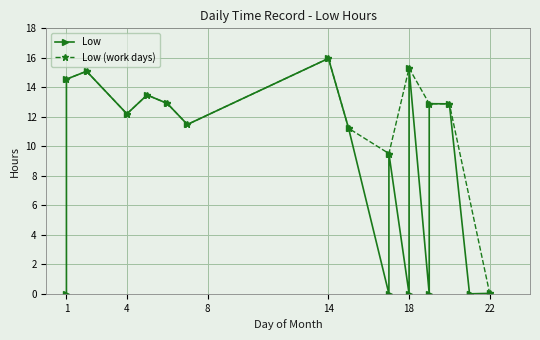

How many values exceed 11?

11